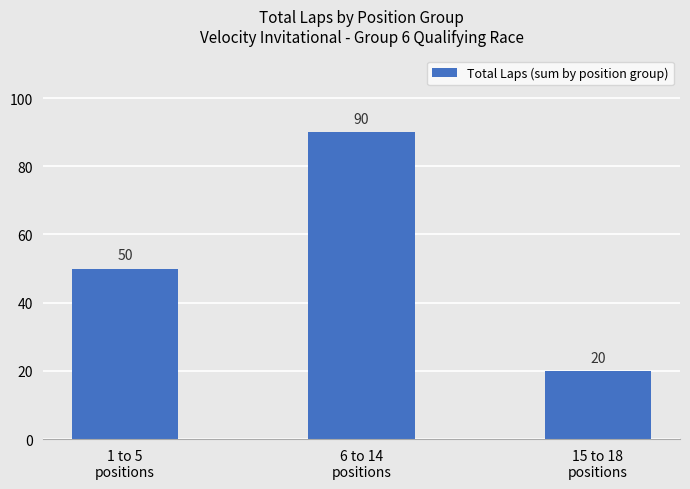

List the labels in order of value, largest first.

6 to 14
positions, 1 to 5
positions, 15 to 18
positions